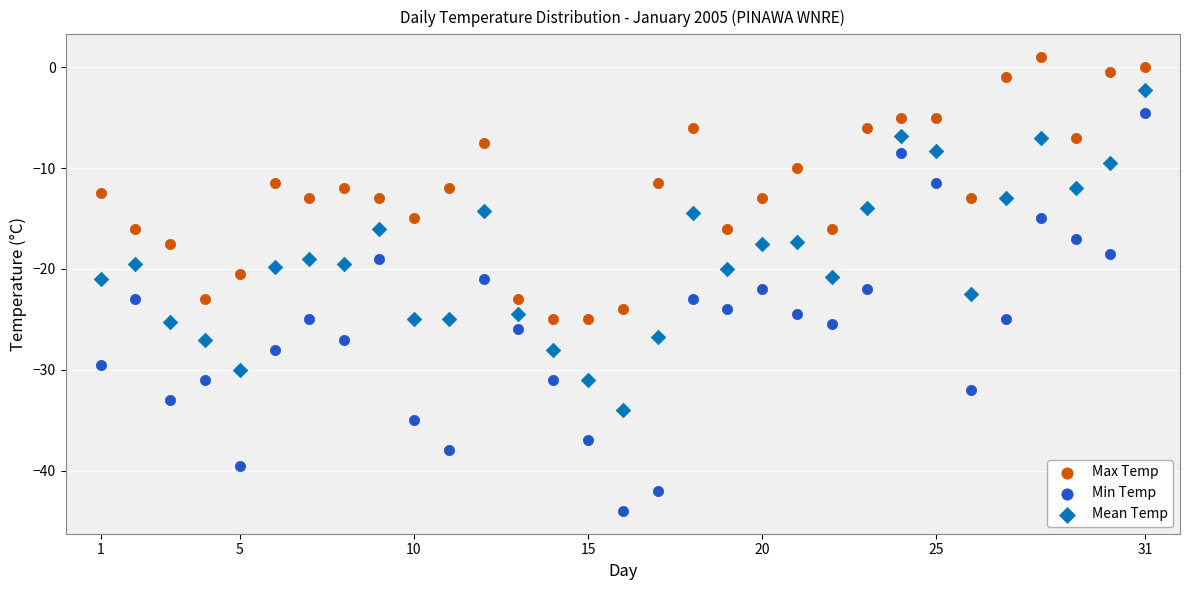

Which series reaches the maximum Y coordinate?

Max Temp